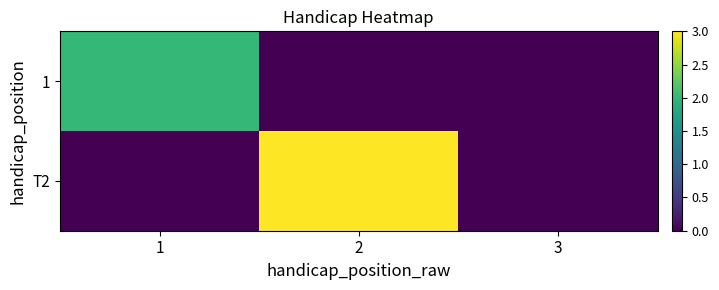

Reading left to right, extract all data points from this chart.

1: 1=2	2=0	3=0
T2: 1=0	2=3	3=0